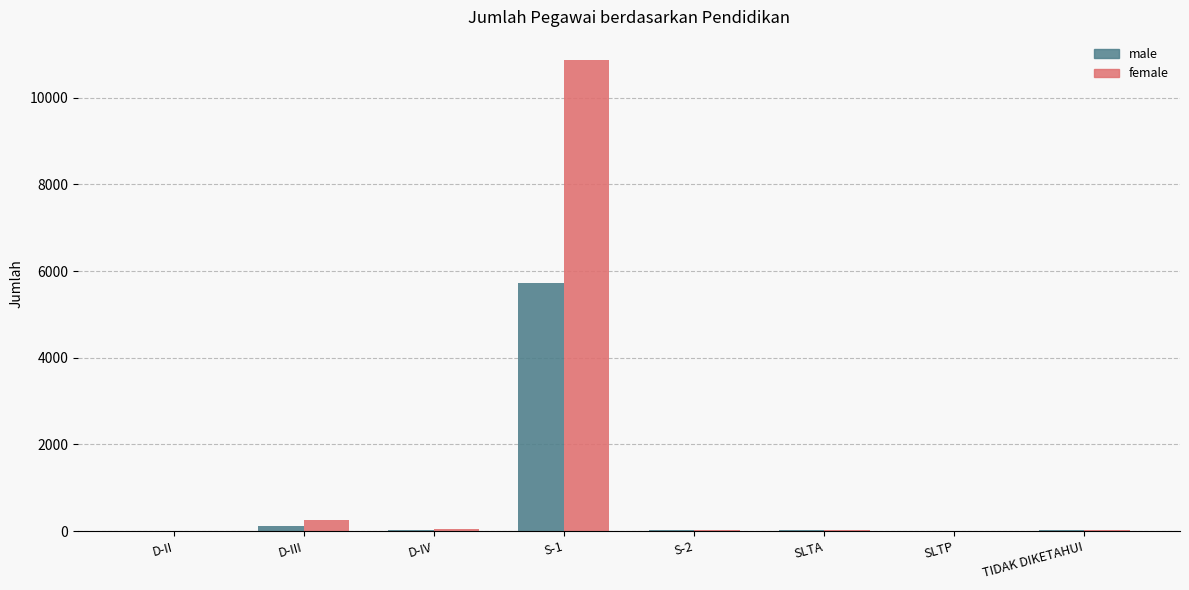

What is the difference between the maximum and minimum values in the PEREMPUAN series?

10862